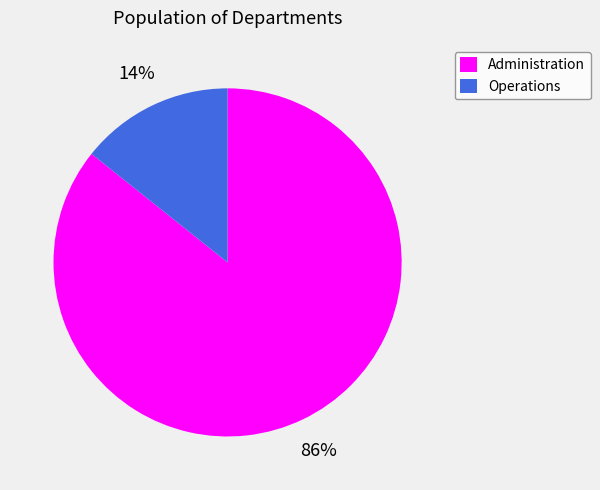

Count the number of slices in the pie.

2